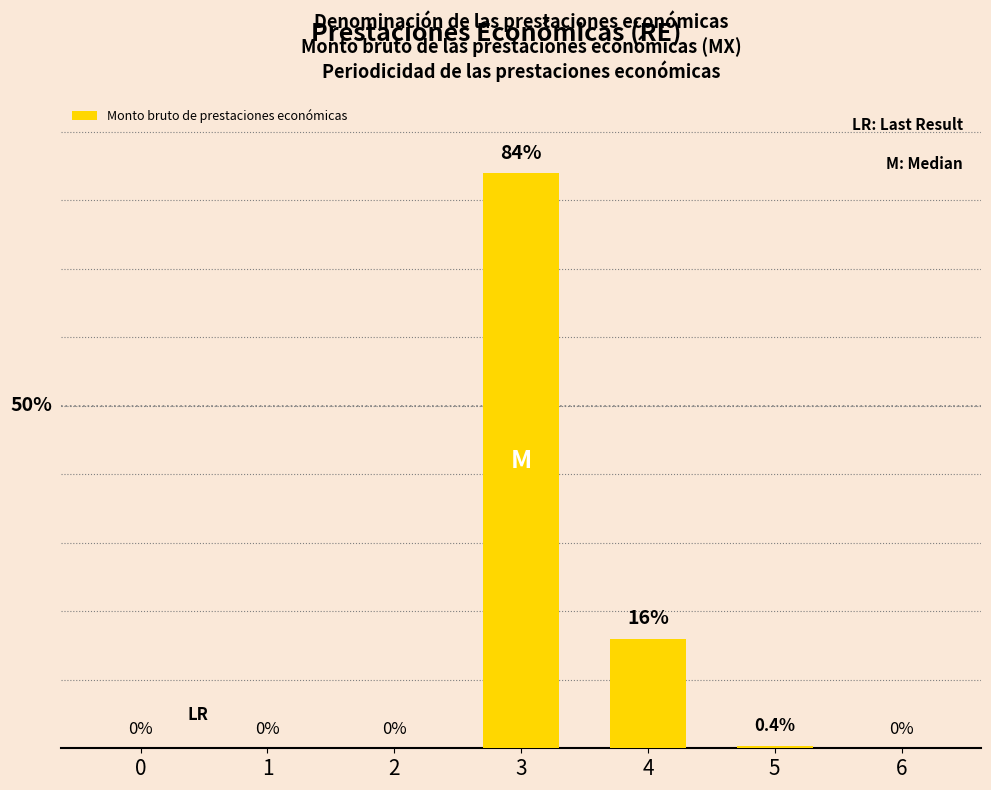

Reading left to right, extract all data points from this chart.

0=0.0	1=0.0	2=0.0	3=84.0	4=16.0	5=0.4	6=0.0